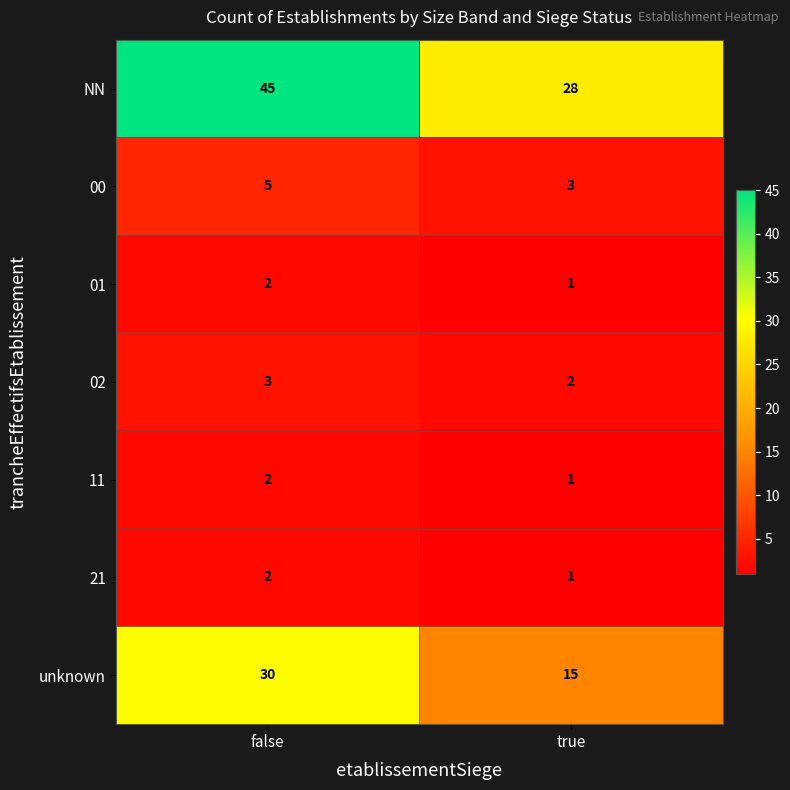

Reading left to right, extract all data points from this chart.

NN: 45	28
00: 5	3
01: 2	1
02: 3	2
11: 2	1
21: 2	1
unknown: 30	15